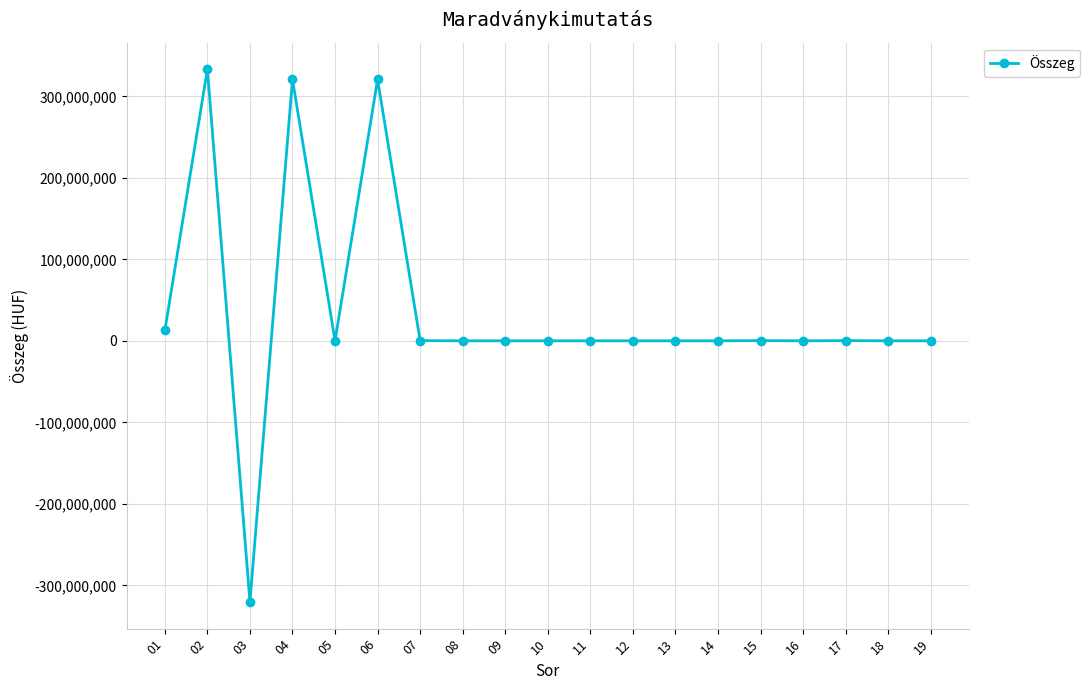

What is the difference between the maximum and minimum values?

653624678